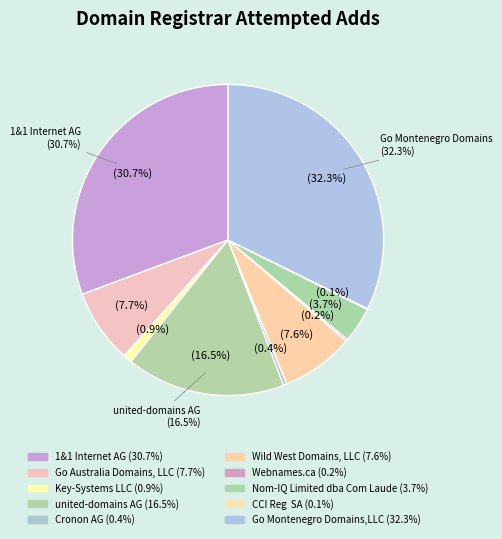

True or false: Cronon AG accounts for 0% of the total.

True